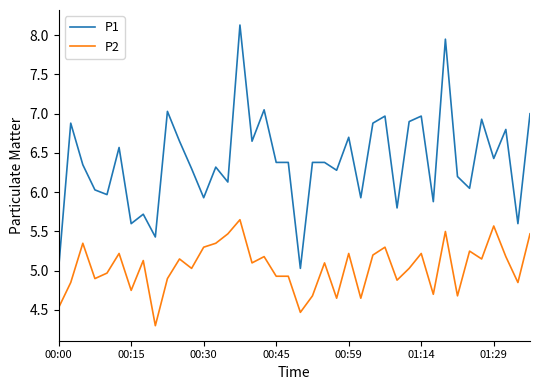

True or false: P2 and P1 intersect in this chart.

False